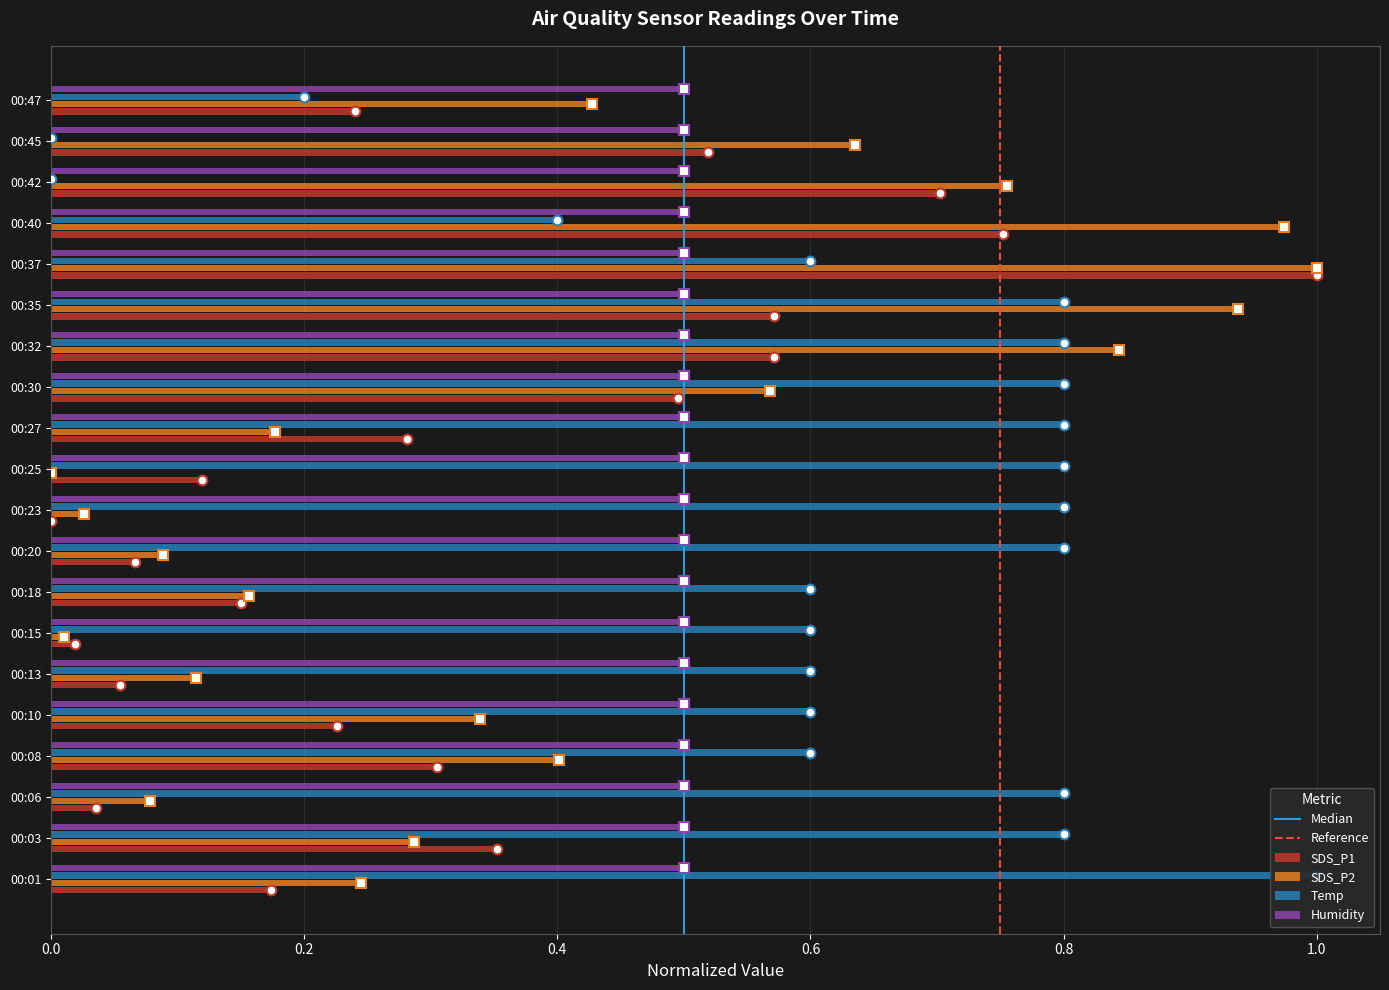

Which series has the widest spread of values?

SDS_P1